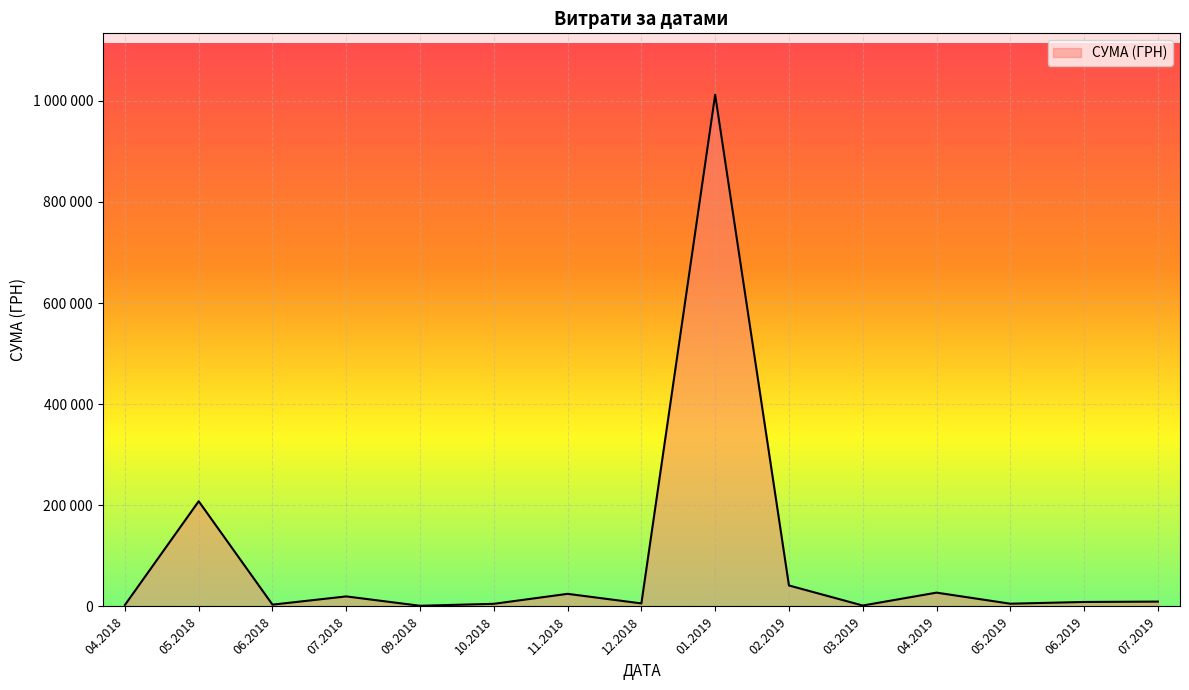

Is this an area chart (filled region under the line)?

Yes